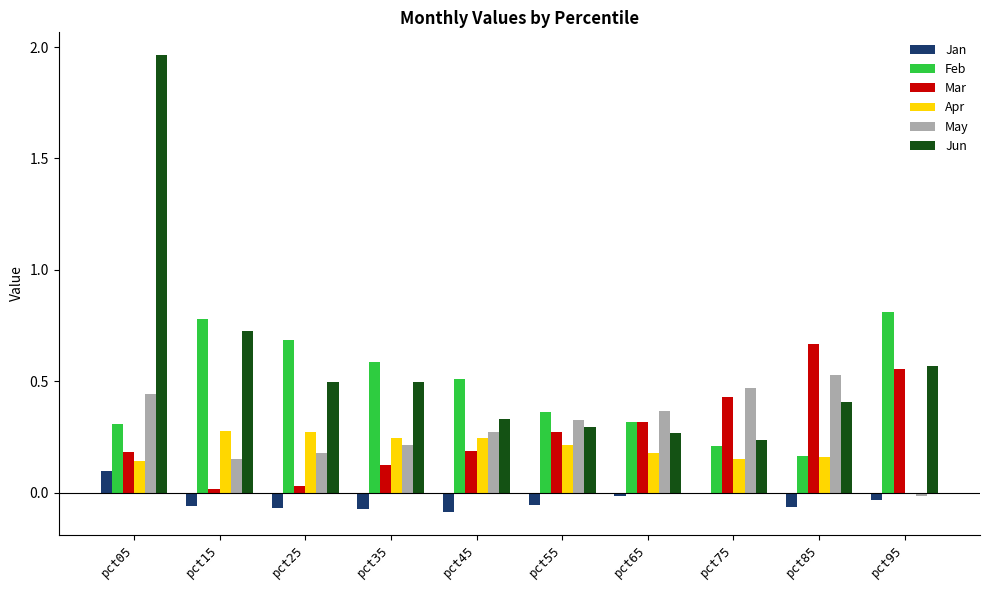

What are all the series names shown in the legend?

Jan, Feb, Mar, Apr, May, Jun